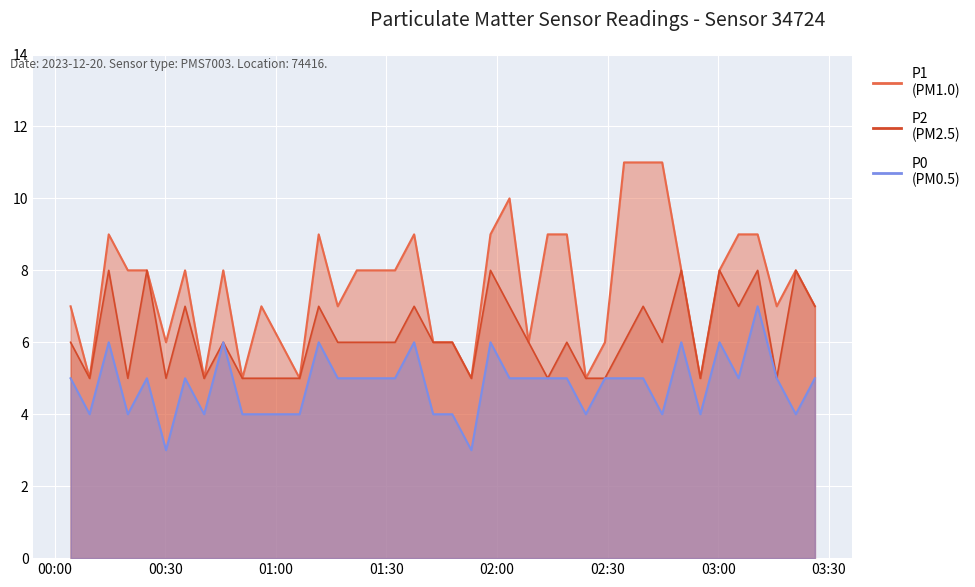

Which category has the highest value in the P1 series?

2023-12-20T02:34:28